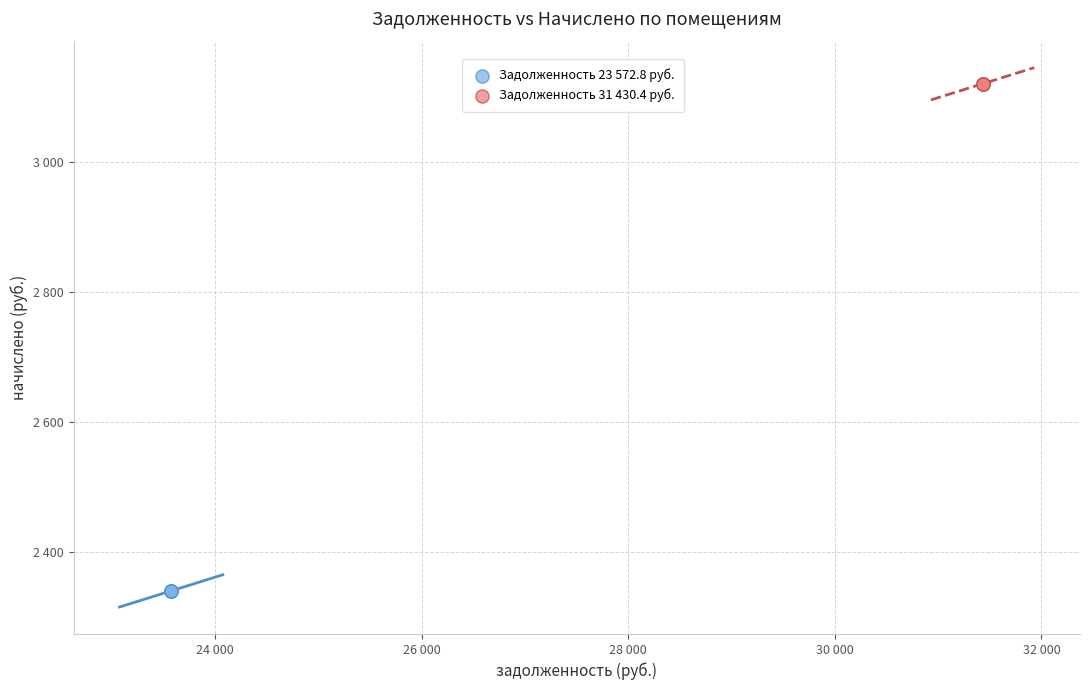

What are all the series names shown in the legend?

Задолженность 23 572.8 руб., Задолженность 31 430.4 руб.